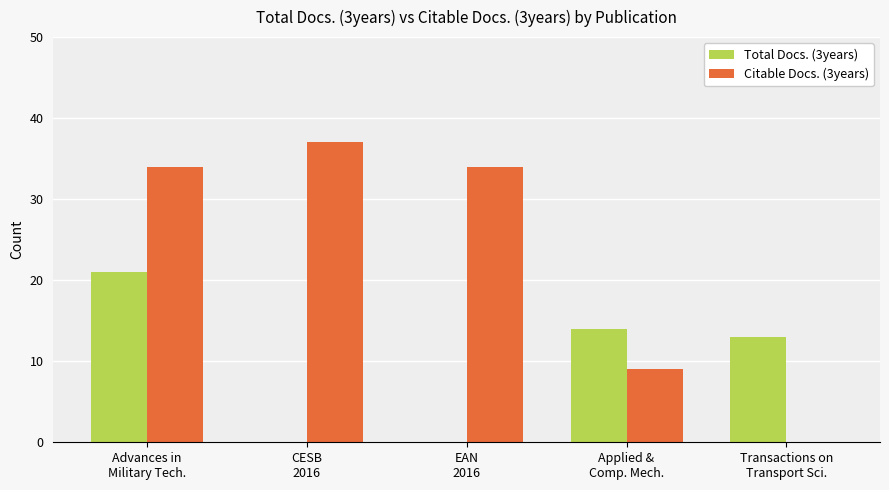

At which category is the sum across all series the highest?

Advances in
Military Tech.